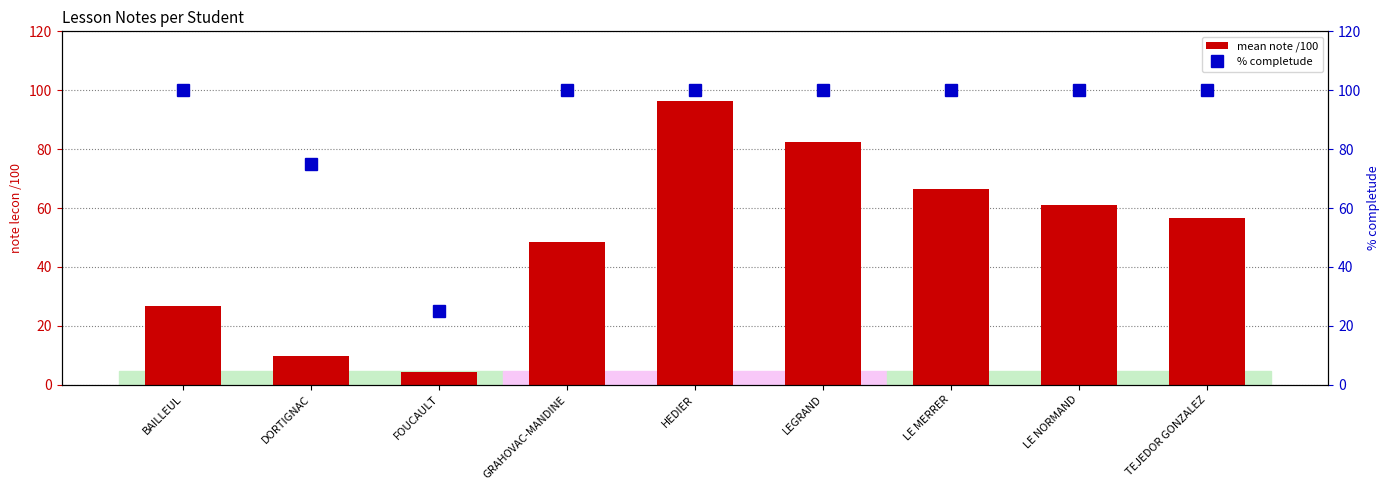

Rank the series at TEJEDOR GONZALEZ from highest to lowest value.

% completude, mean note /100